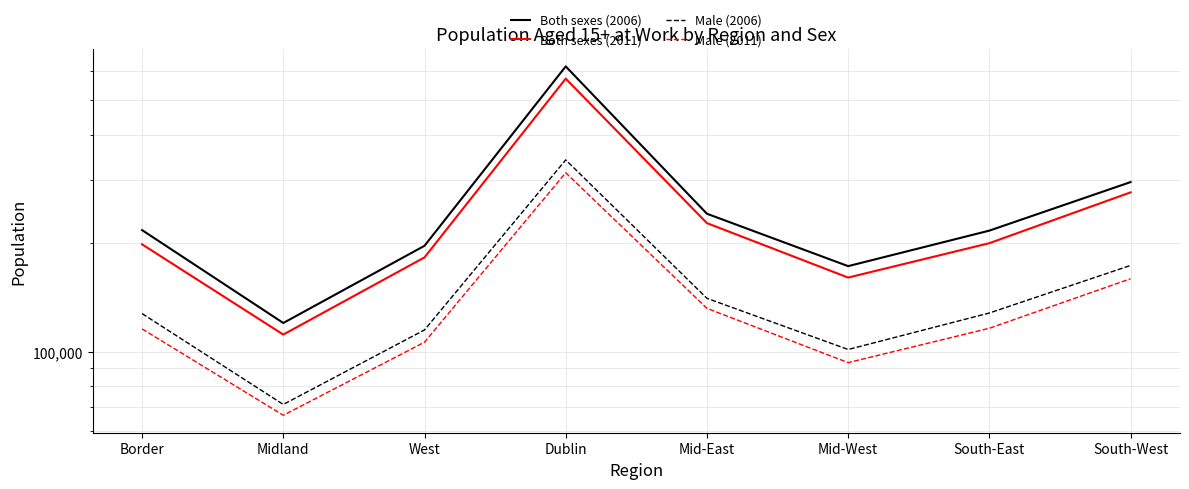

What is the value of the Both sexes (2011) point at the 5th from the left?

227344